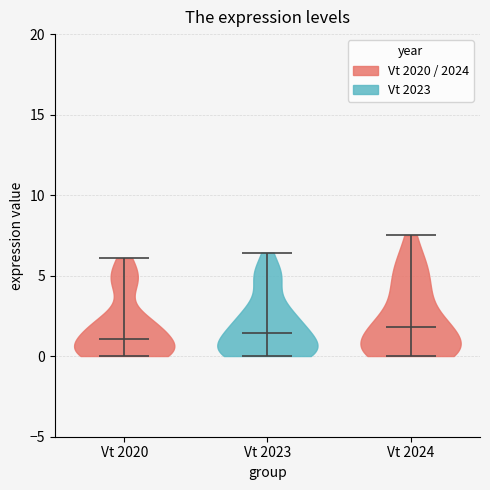

Reading left to right, read every violin against the y-axis: where its median line is, and the lowest and highest points it reaches. The values are not printed on the chart, so give them approximately, as read against the axis.

Vt 2020: median line 1.0, lowest point 0.0, highest point 6.0
Vt 2023: median line 1.5, lowest point 0.0, highest point 6.5
Vt 2024: median line 2.0, lowest point 0.0, highest point 7.5